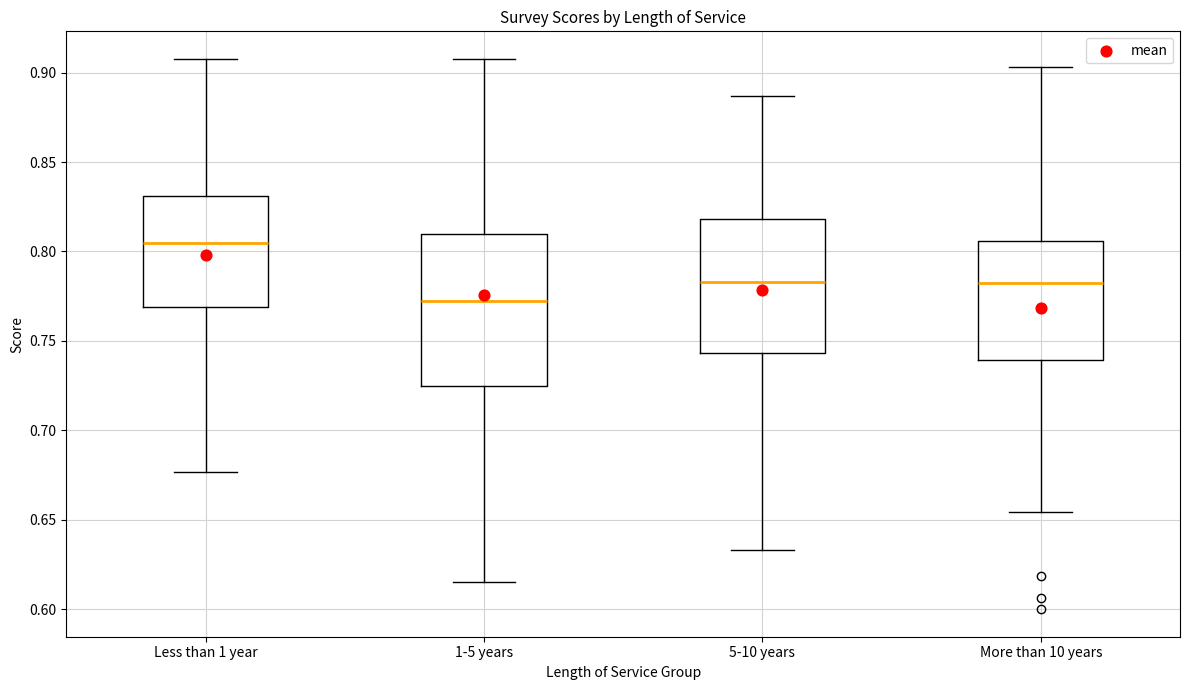

Where is the lower edge of the box for Less than 1 year on the y-axis? The values are not printed on the chart, so give them approximately, as read against the axis.

0.770